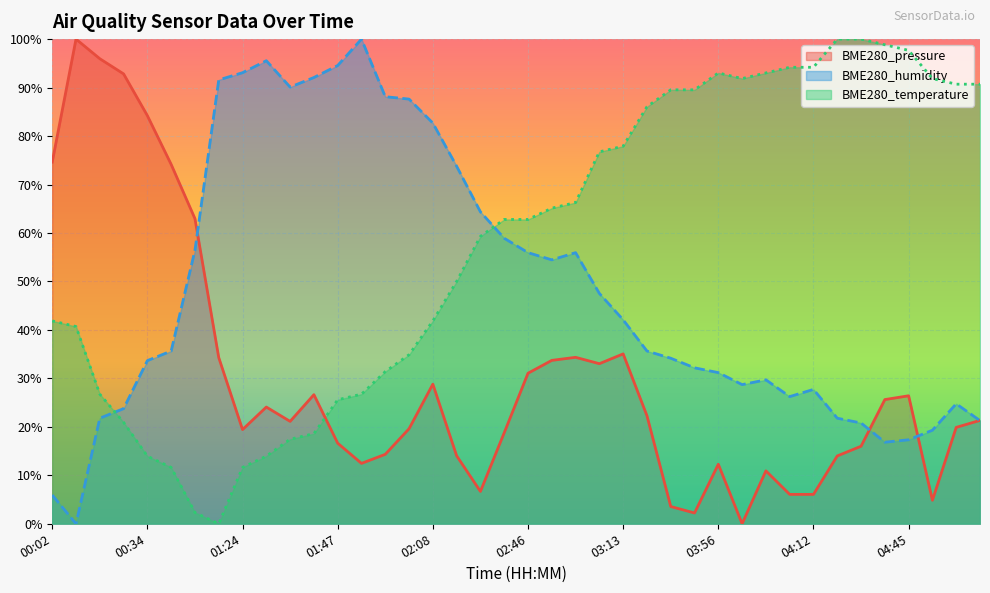

Which label corresponds to the smallest value in the chart?

04:00